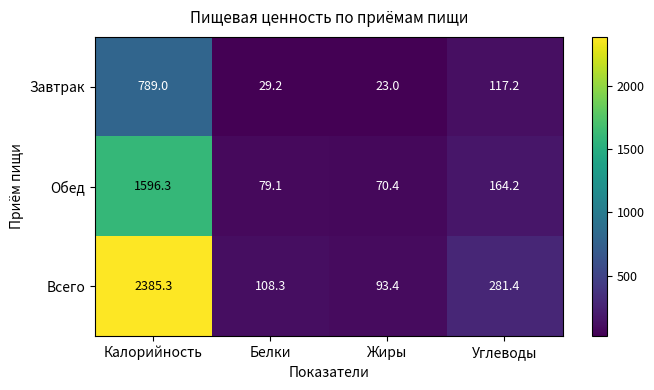

Is it true that Всего equals 453.9 at Углеводы?

False